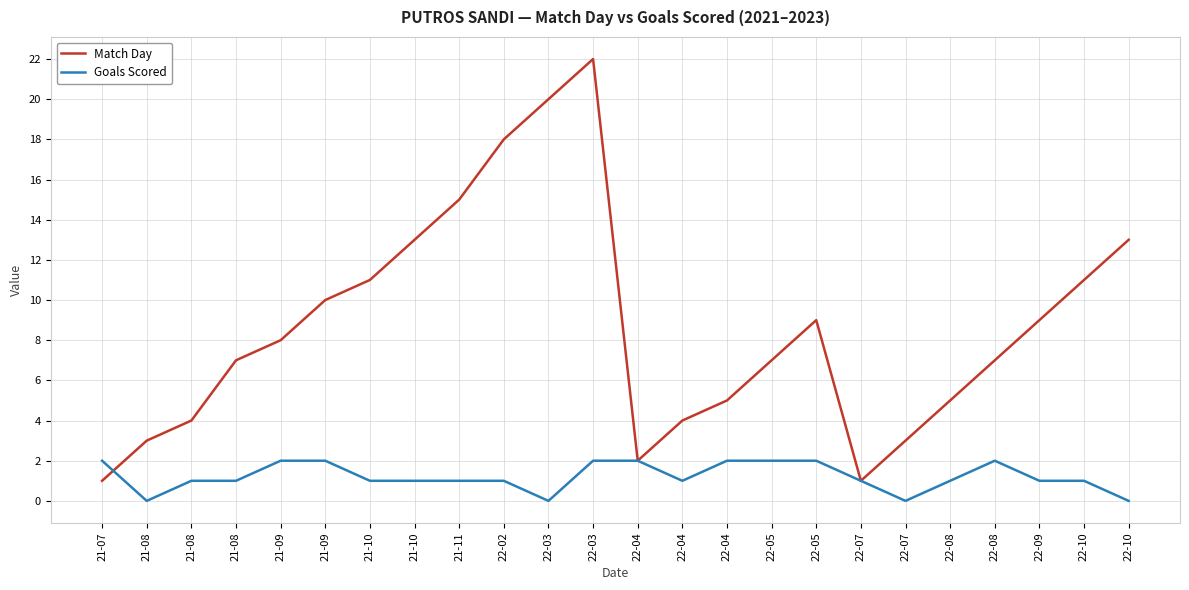

Reading left to right, transcribe all the data shown in this chart.

Match Day: 1	3	4	7	8	10	11	13	15	18	20	22	2	4	5	7	9	1	3	5	7	9	11	13
Goals Scored: 2	0	1	1	2	2	1	1	1	1	0	2	2	1	2	2	2	1	0	1	2	1	1	0